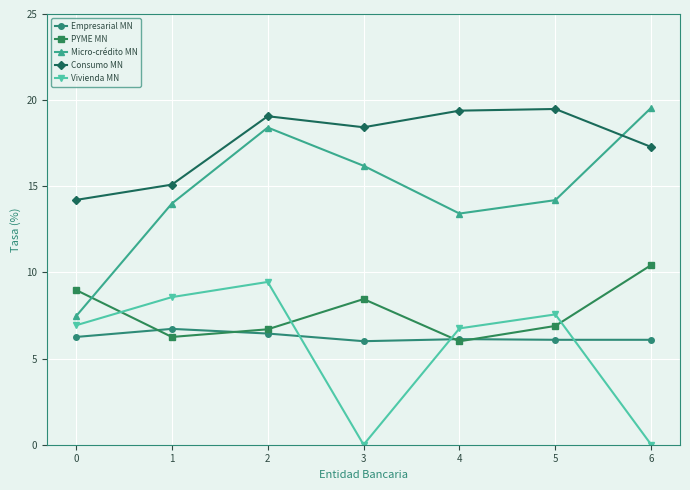

At which category is the sum across all series the highest?

2